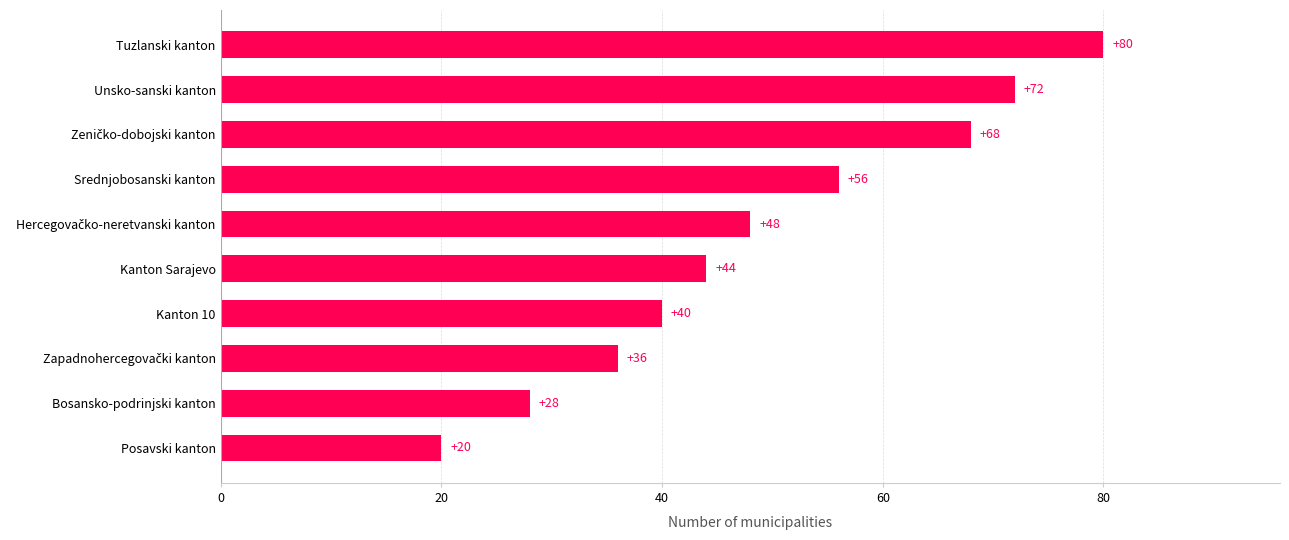

What is the minimum value shown in the chart?

20